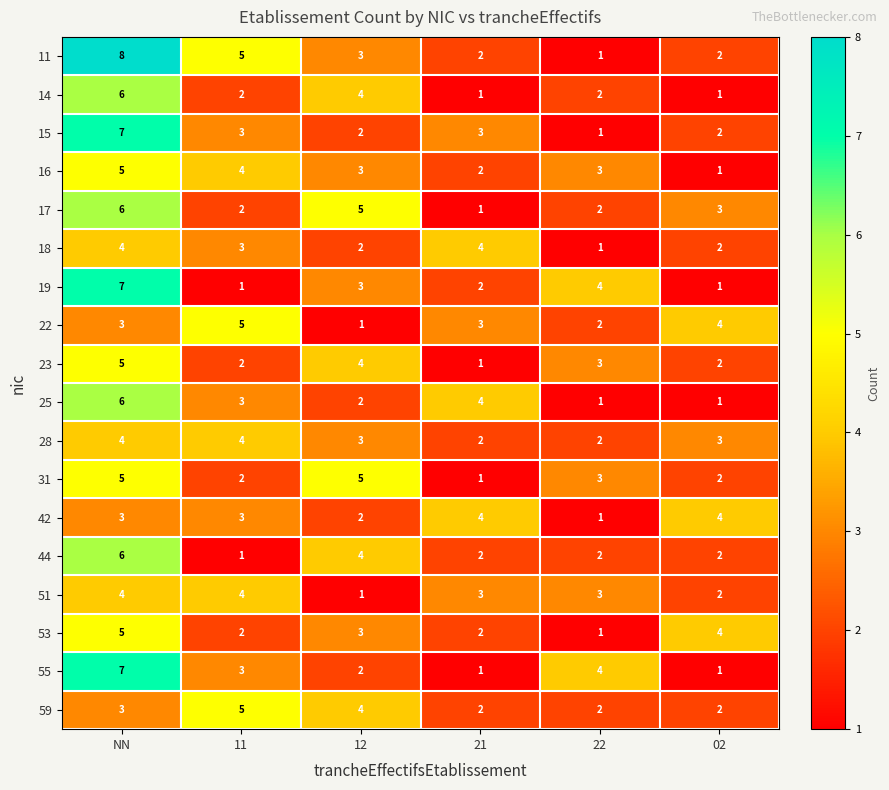

Where does the 28 series first go above 3?

NN